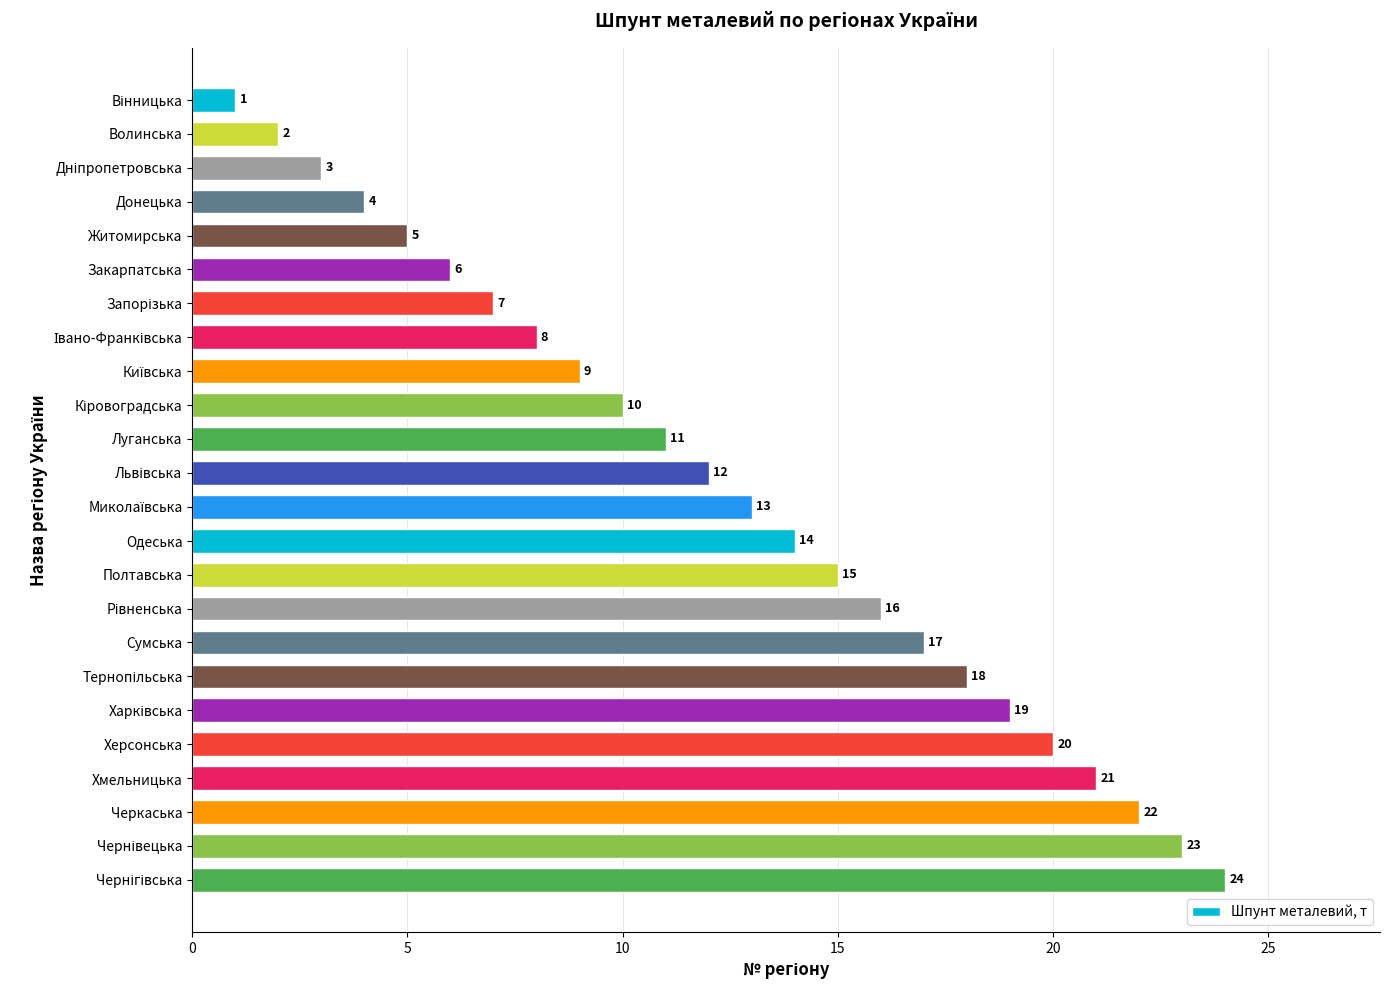

What is the difference between the maximum and minimum values?

23